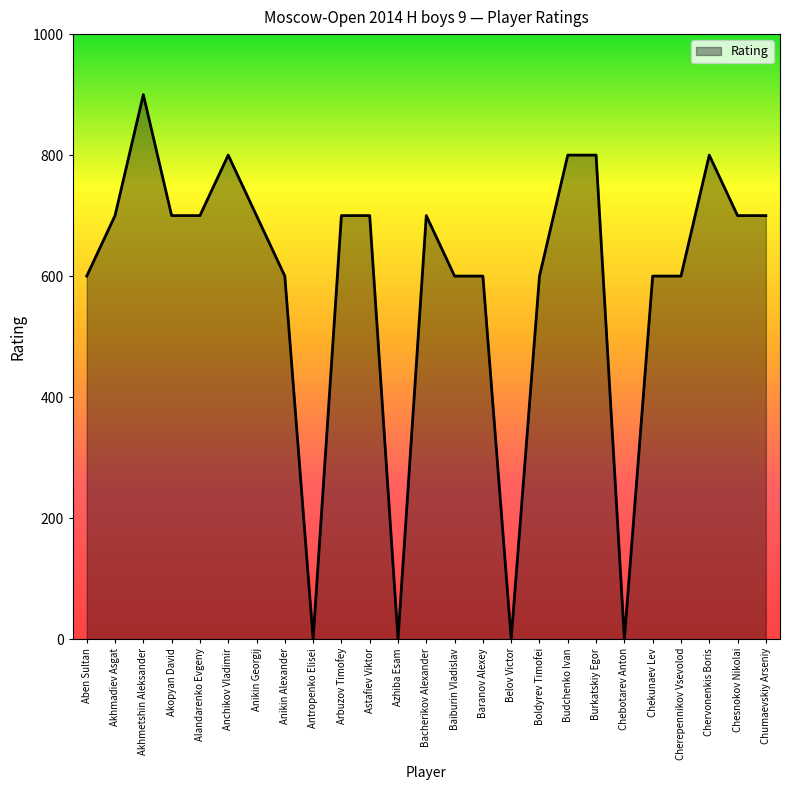

Which has a higher value, Burkatskiy Egor or Akhmadiev Asgat?

Burkatskiy Egor